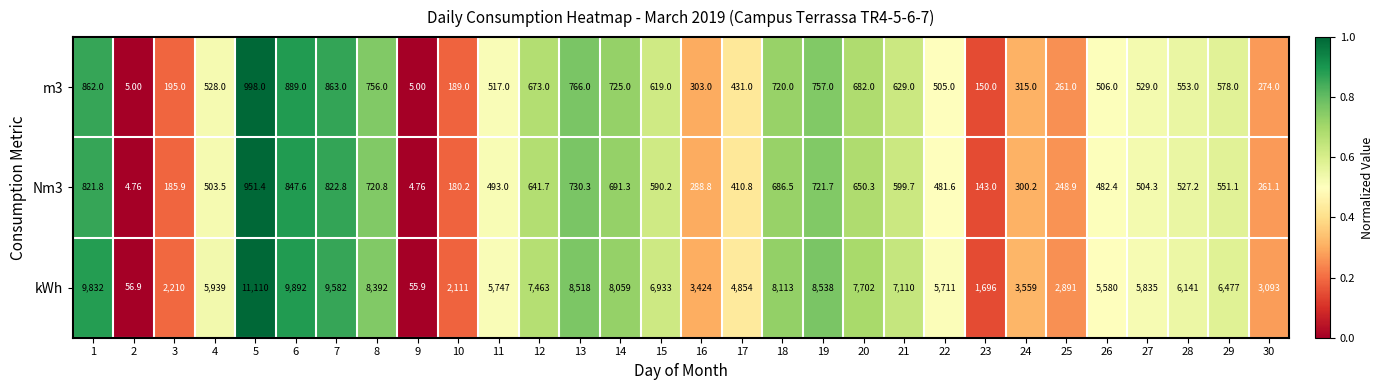

Is the value of kWh at 8 greater than the value of m3 at 17?

Yes